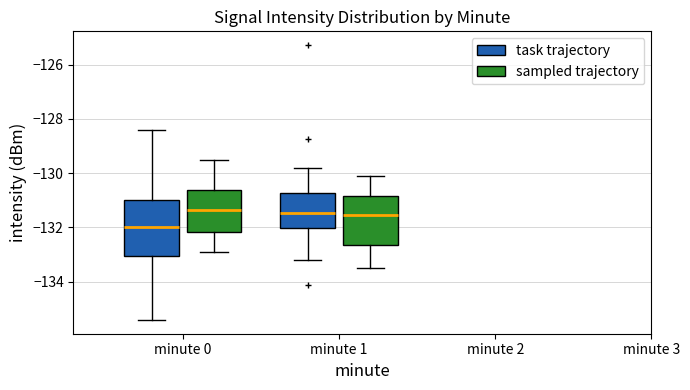

Where is the lower edge of the box for minute 1 (task trajectory) on the y-axis? The values are not printed on the chart, so give them approximately, as read against the axis.

-132.0